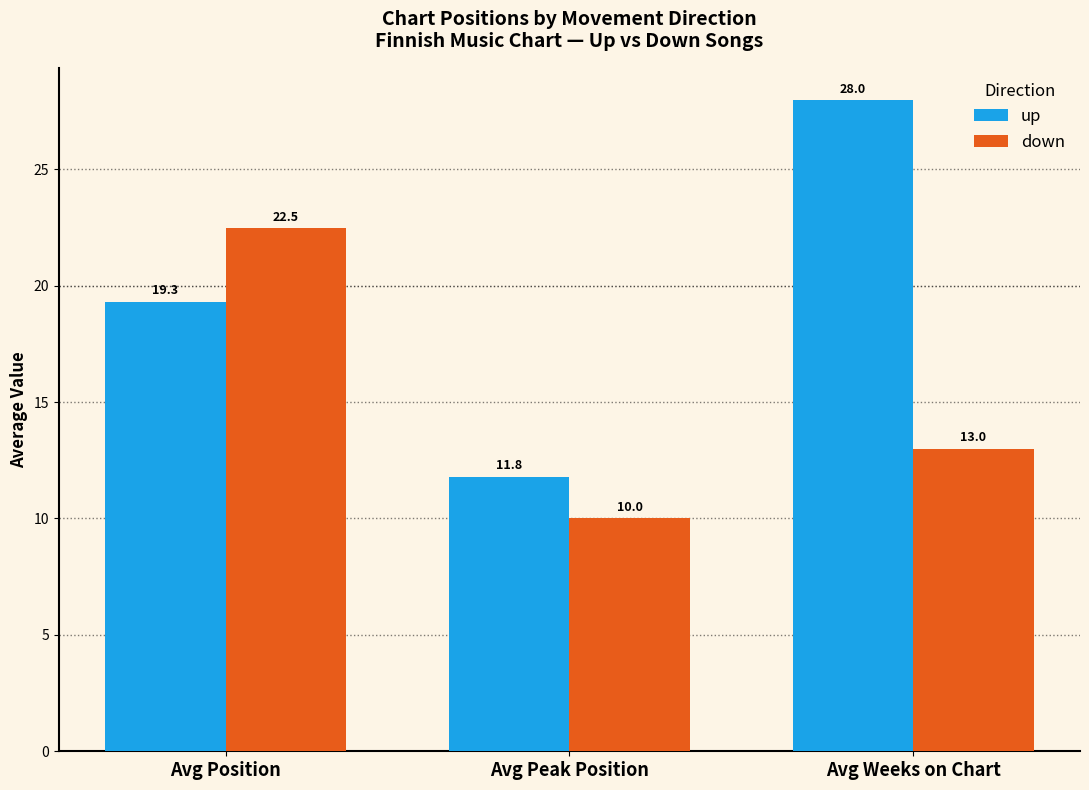

At which category is the sum across all series the highest?

Avg Position